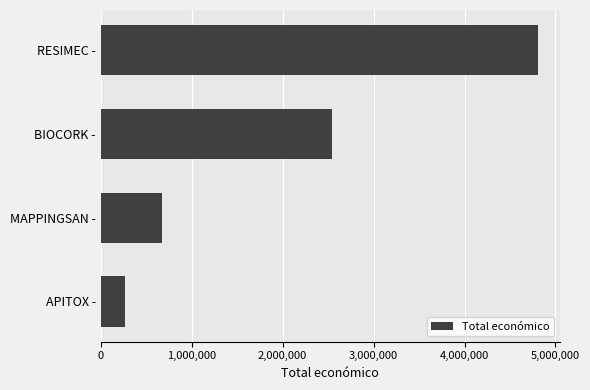

What is the difference between the maximum and minimum values?

4534371